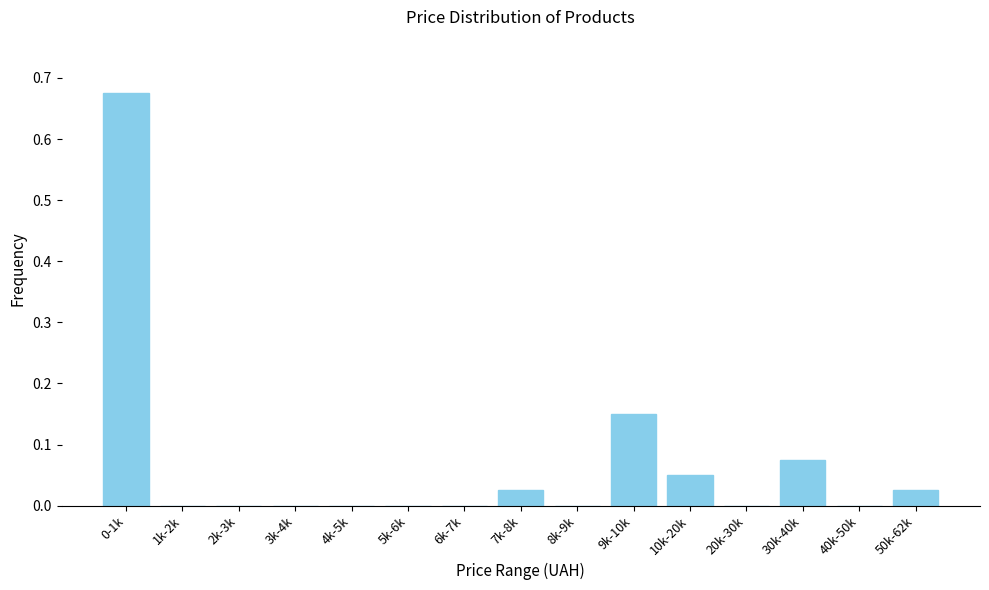

The value at 40k-50k is 0.0. True or false?

True